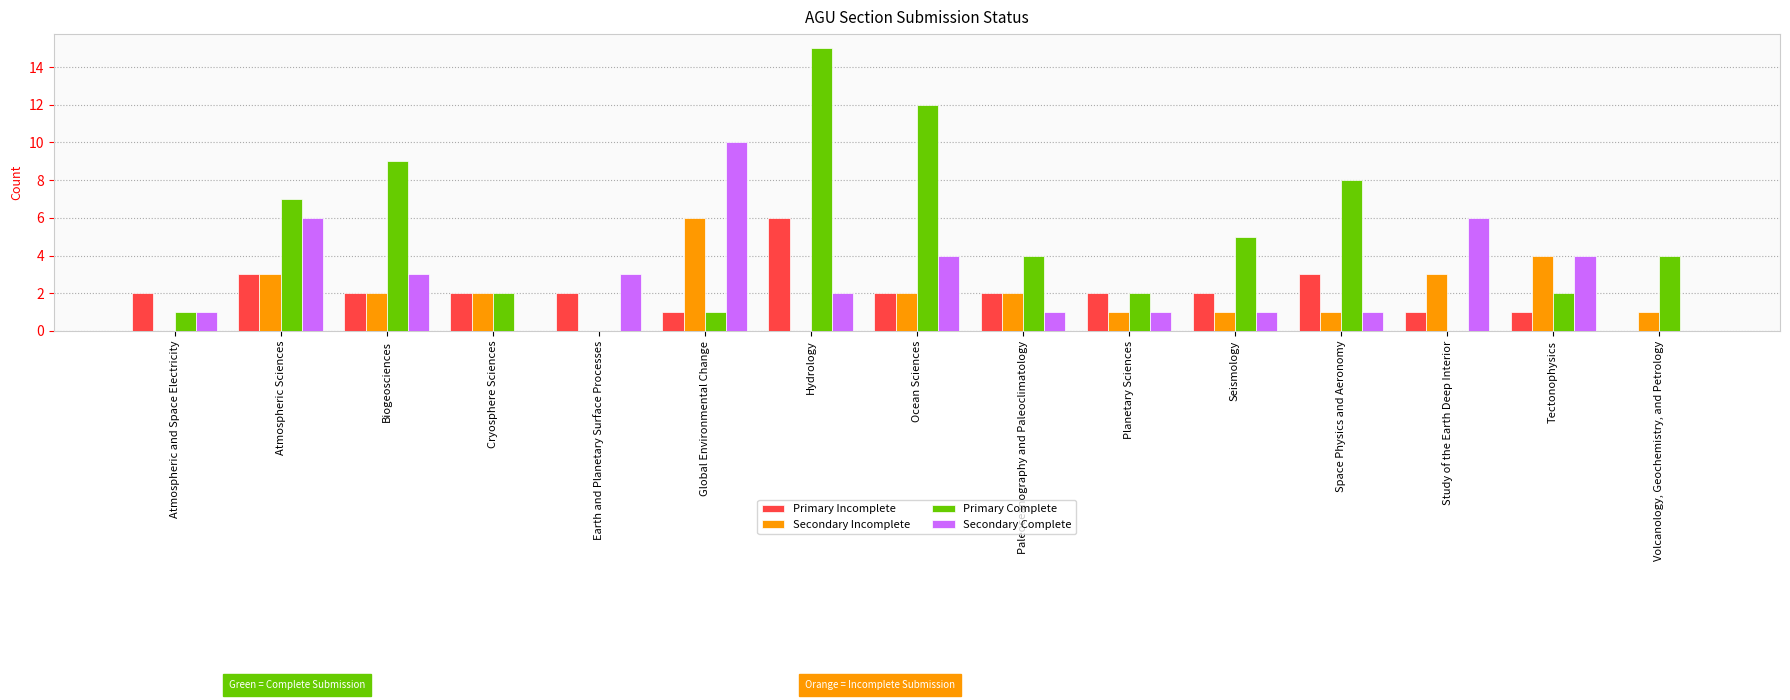

Reading left to right, extract all data points from this chart.

Primary Incomplete: Atmospheric and Space Electricity=2	Atmospheric Sciences=3	Biogeosciences=2	Cryosphere Sciences=2	Earth and Planetary Surface Processes=2	Global Environmental Change=1	Hydrology=6	Ocean Sciences=2	Paleoceanography and Paleoclimatology=2	Planetary Sciences=2	Seismology=2	Space Physics and Aeronomy=3	Study of the Earth Deep Interior=1	Tectonophysics=1	Volcanology, Geochemistry, and Petrology=0
Secondary Incomplete: Atmospheric and Space Electricity=0	Atmospheric Sciences=3	Biogeosciences=2	Cryosphere Sciences=2	Earth and Planetary Surface Processes=0	Global Environmental Change=6	Hydrology=0	Ocean Sciences=2	Paleoceanography and Paleoclimatology=2	Planetary Sciences=1	Seismology=1	Space Physics and Aeronomy=1	Study of the Earth Deep Interior=3	Tectonophysics=4	Volcanology, Geochemistry, and Petrology=1
Primary Complete: Atmospheric and Space Electricity=1	Atmospheric Sciences=7	Biogeosciences=9	Cryosphere Sciences=2	Earth and Planetary Surface Processes=0	Global Environmental Change=1	Hydrology=15	Ocean Sciences=12	Paleoceanography and Paleoclimatology=4	Planetary Sciences=2	Seismology=5	Space Physics and Aeronomy=8	Study of the Earth Deep Interior=0	Tectonophysics=2	Volcanology, Geochemistry, and Petrology=4
Secondary Complete: Atmospheric and Space Electricity=1	Atmospheric Sciences=6	Biogeosciences=3	Cryosphere Sciences=0	Earth and Planetary Surface Processes=3	Global Environmental Change=10	Hydrology=2	Ocean Sciences=4	Paleoceanography and Paleoclimatology=1	Planetary Sciences=1	Seismology=1	Space Physics and Aeronomy=1	Study of the Earth Deep Interior=6	Tectonophysics=4	Volcanology, Geochemistry, and Petrology=0